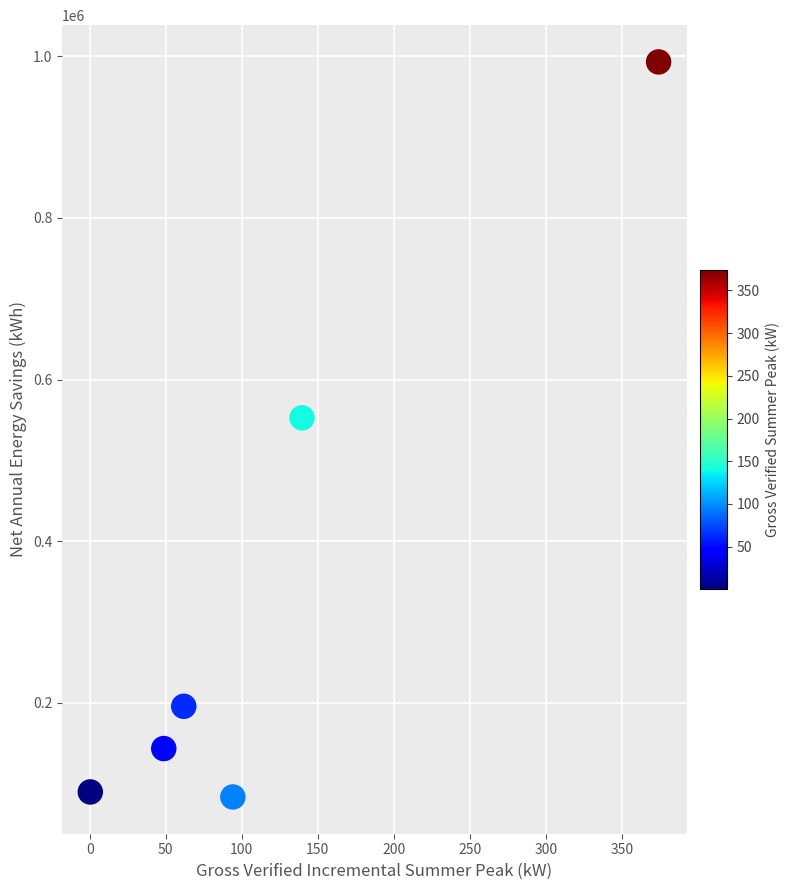

What is the average Y value?

343056.2